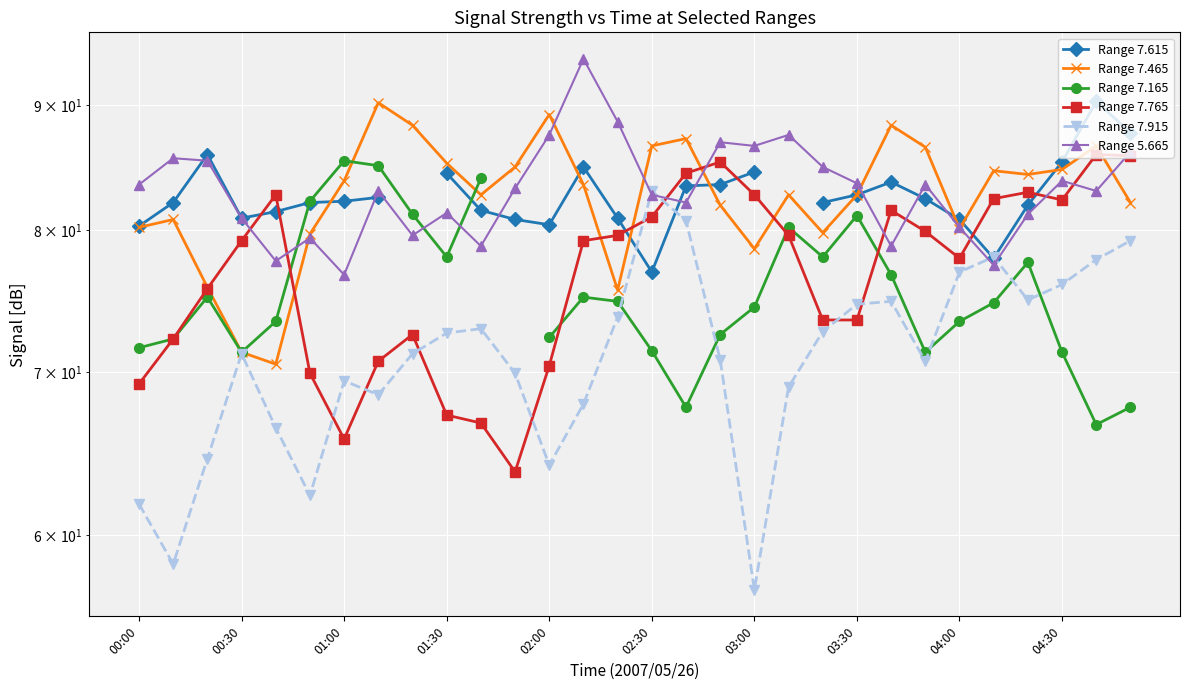

Which series changed the most between 00:00 and 20?

Range 7.915